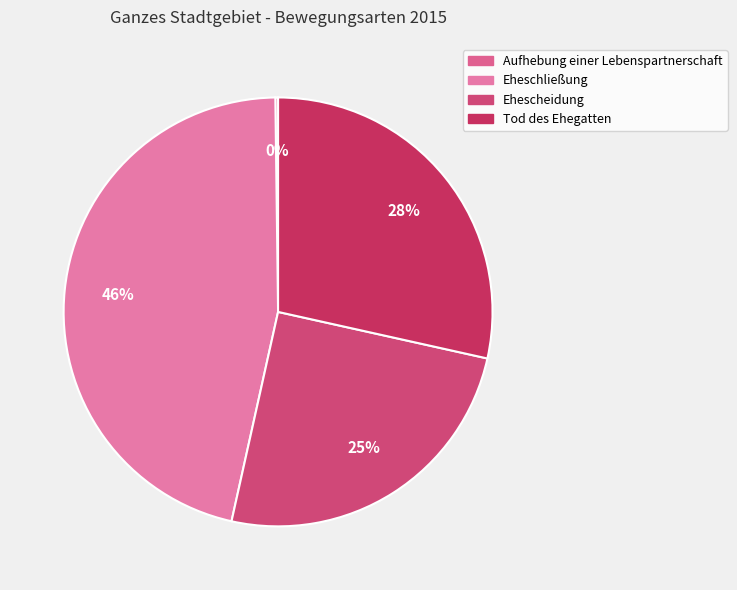

Rank the categories by value from lowest to highest.

Aufhebung einer Lebenspartnerschaft, Ehescheidung, Tod des Ehegatten, Eheschließung